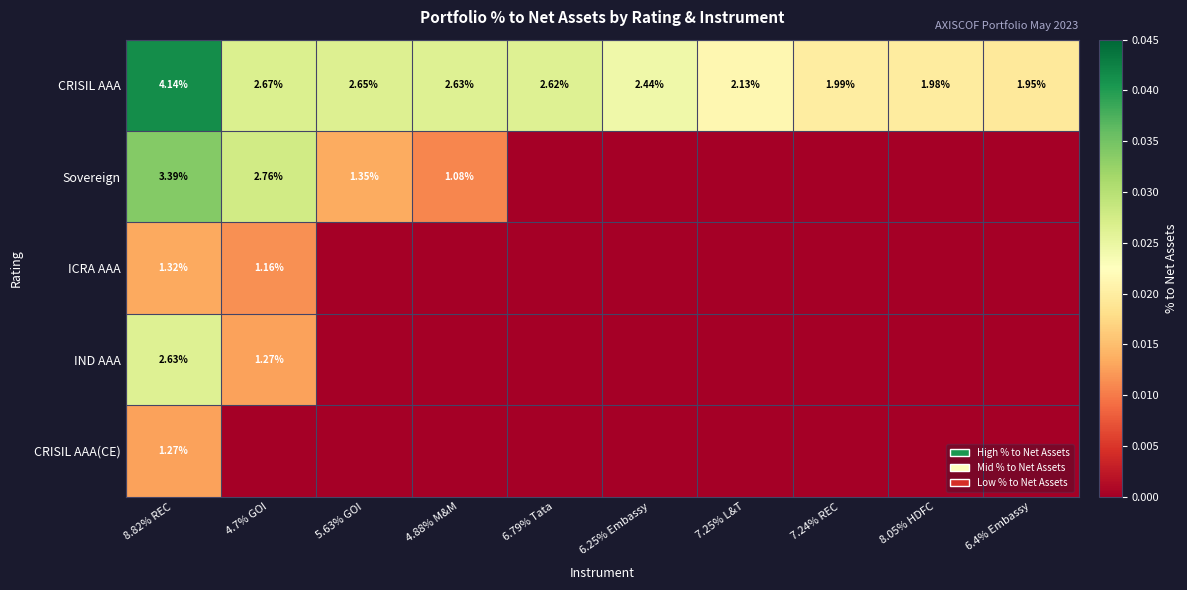

At 8.05% HDFC, list the series in order from smallest to largest.

Sovereign, ICRA AAA, IND AAA, CRISIL AAA(CE), CRISIL AAA